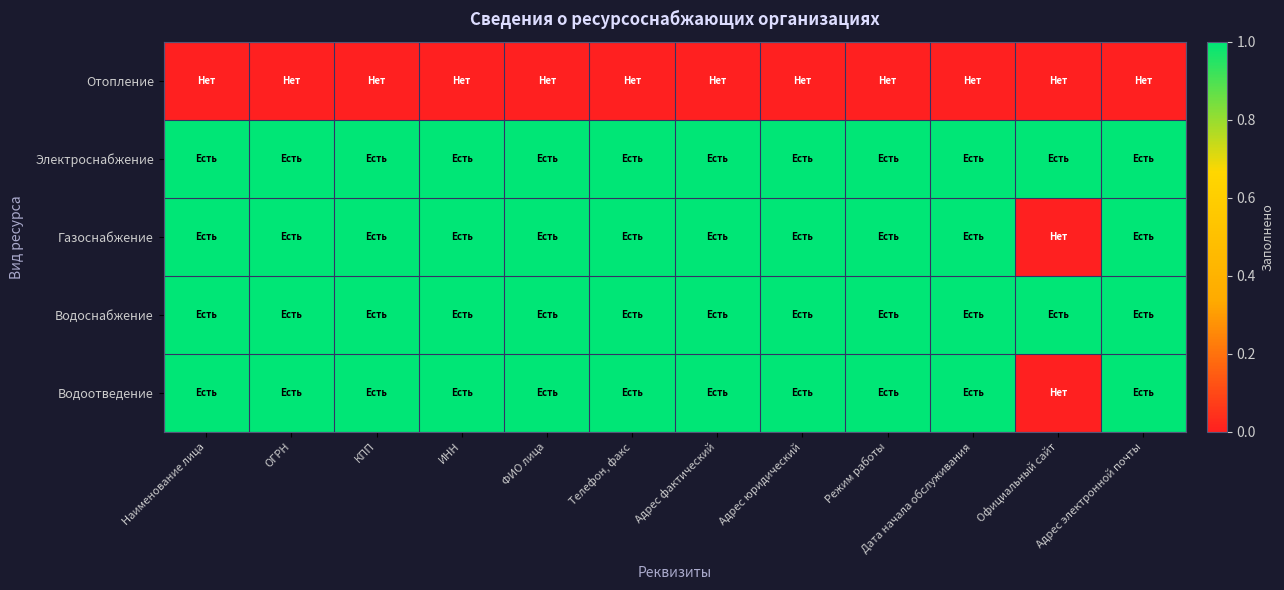

Between Режим работы and Адрес юридический, which is larger?

Режим работы